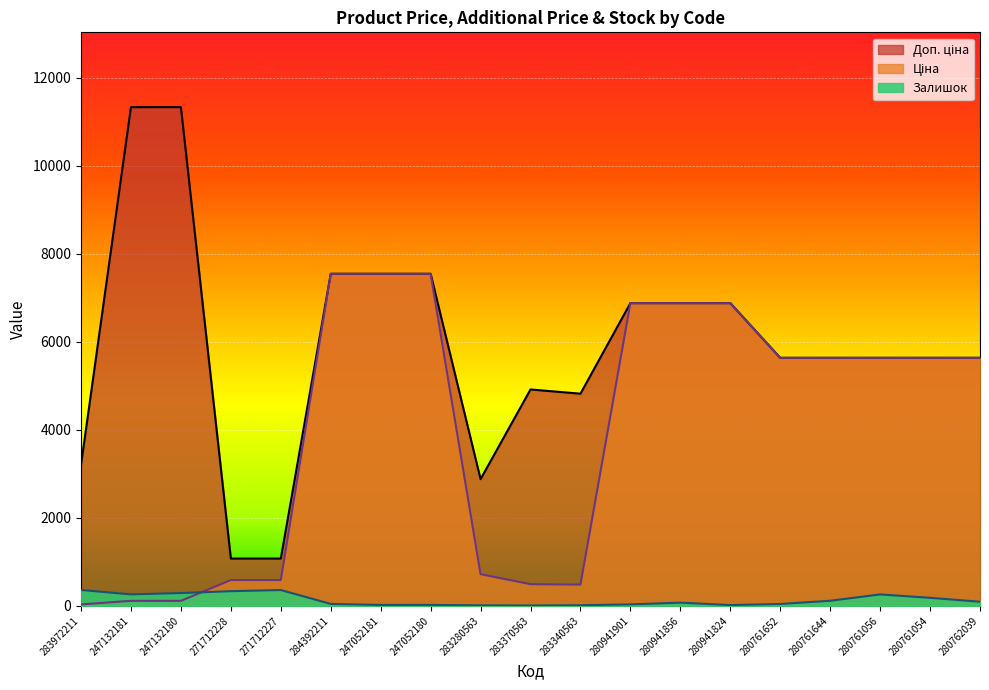

What is the highest value of the Ціна series?

7545.9